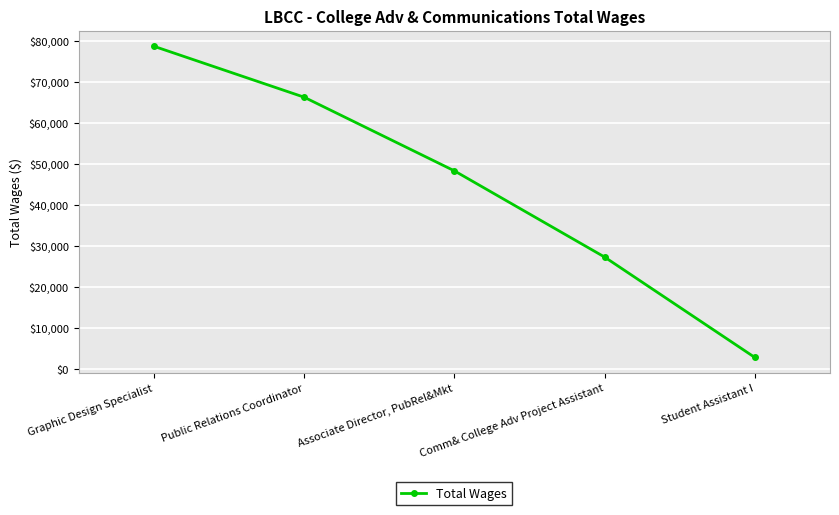

List the labels in order of value, smallest first.

Student Assistant I, Comm& College Adv Project Assistant, Associate Director, PubRel&Mkt, Public Relations Coordinator, Graphic Design Specialist